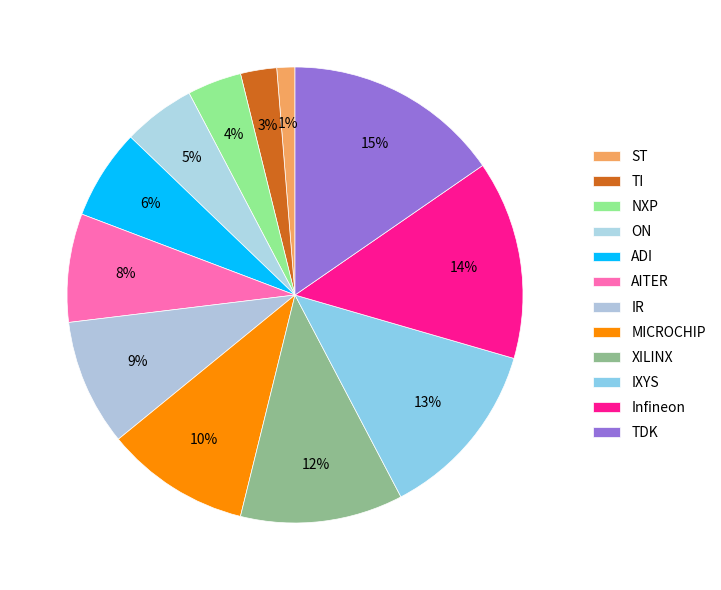

The NXP slice represents 4% of the pie. True or false?

True